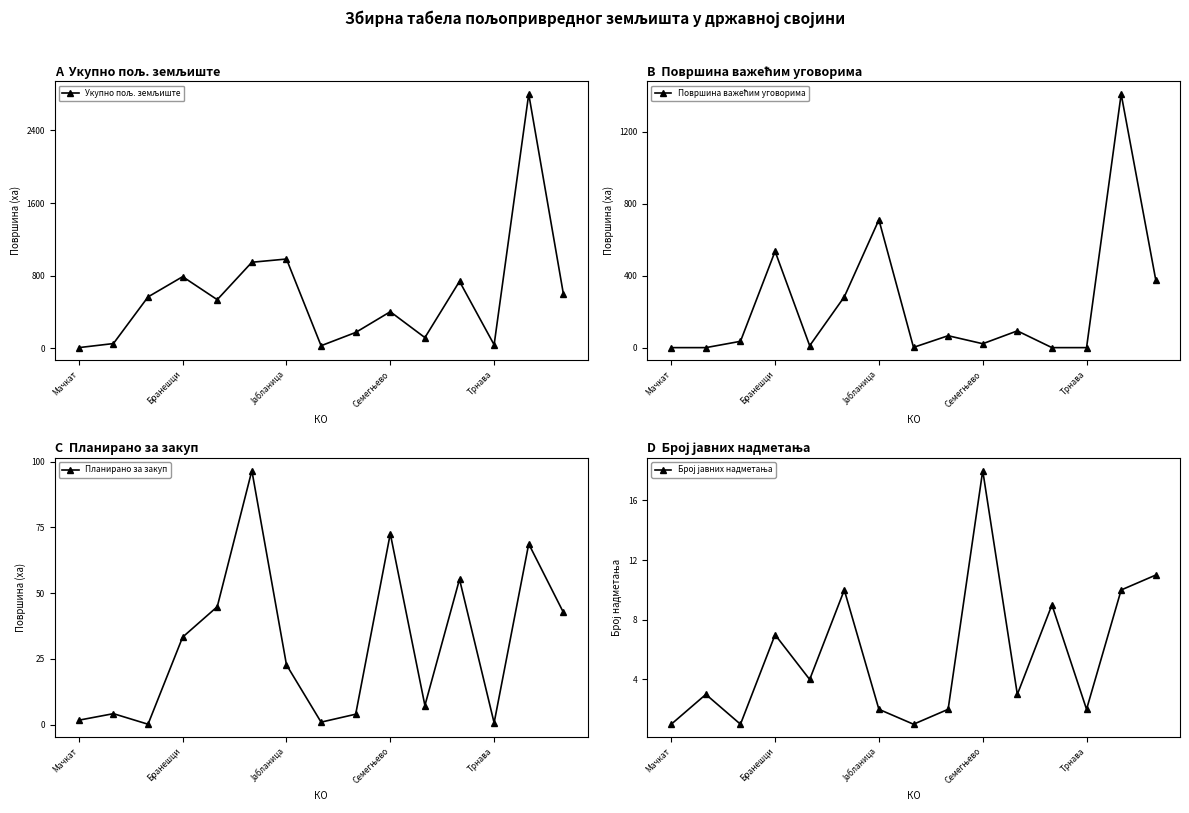

How many interior local valleys does the Планирано за закуп series have?

4